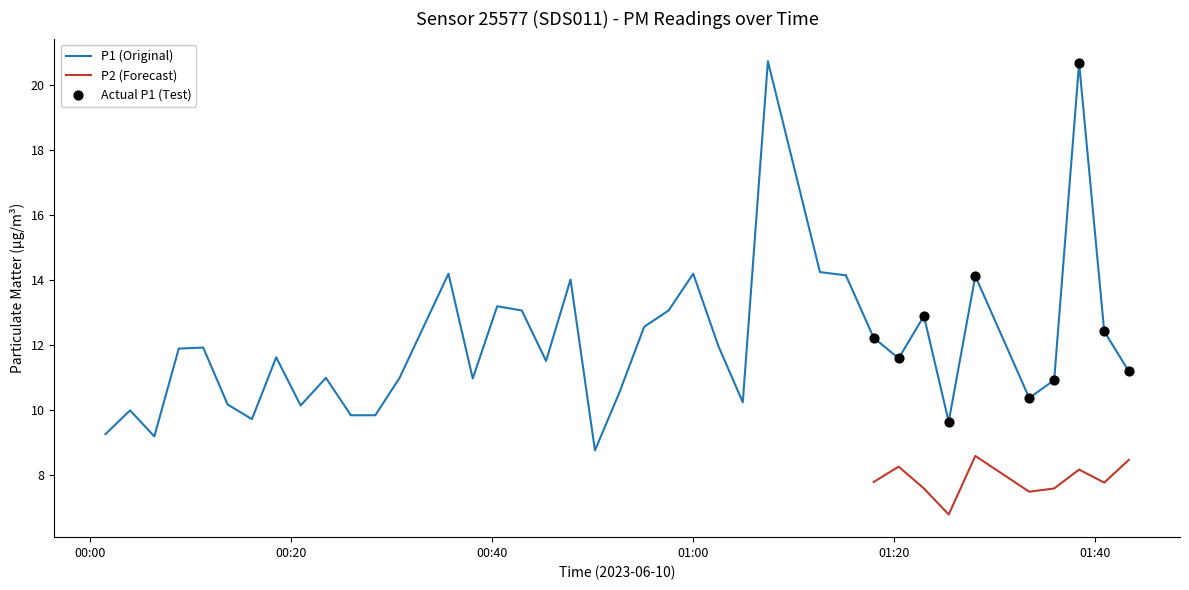

Which series contains the highest Y value?

P1